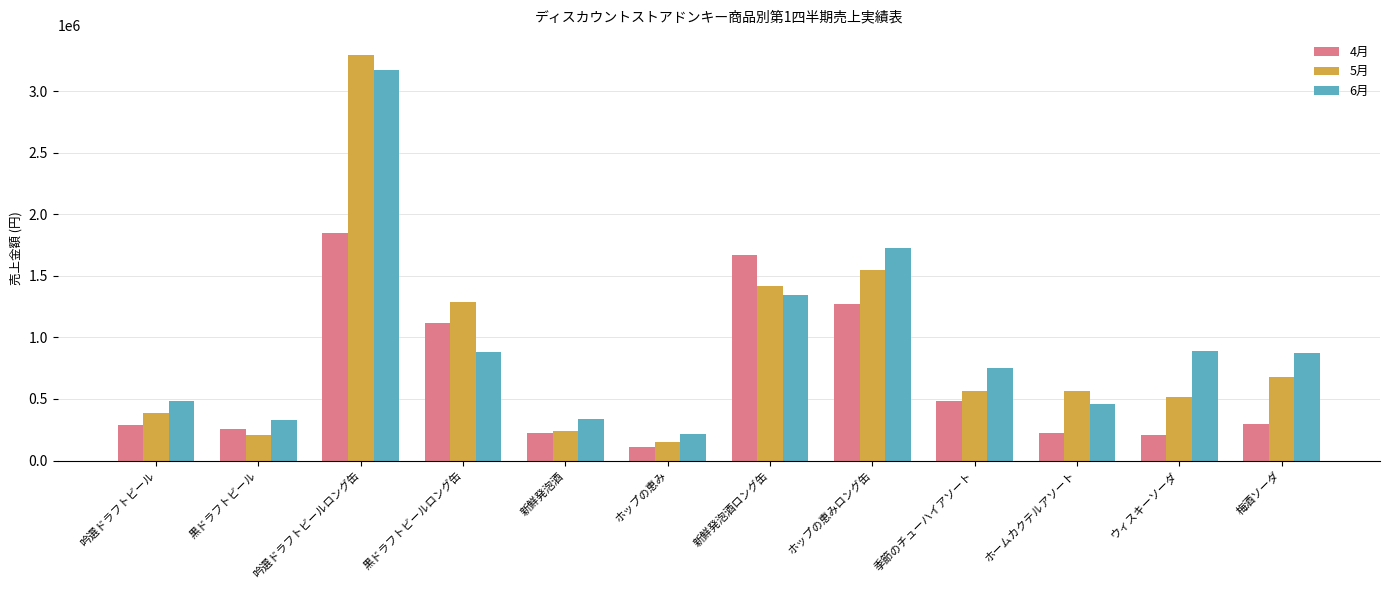

Count the number of categories in the chart.

12